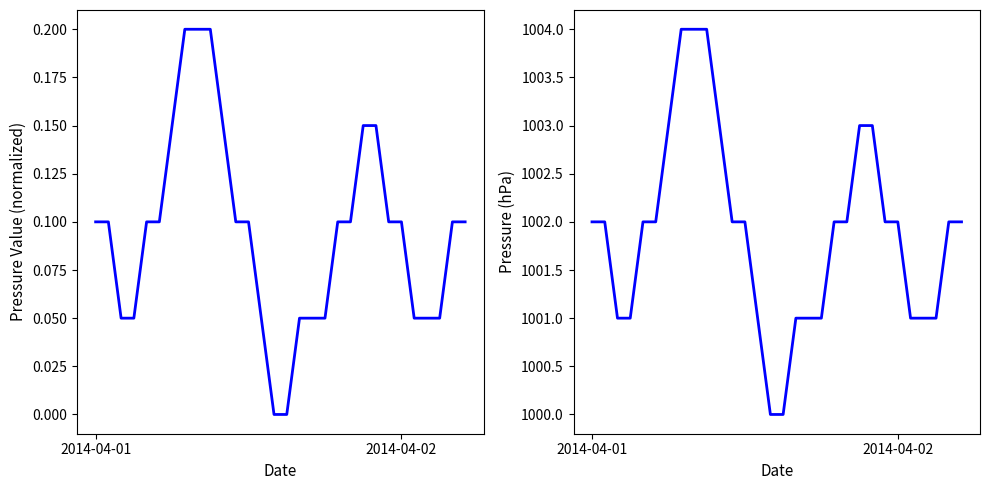

Is it true that Normalized Pressure equals 0.1 at 18?

False